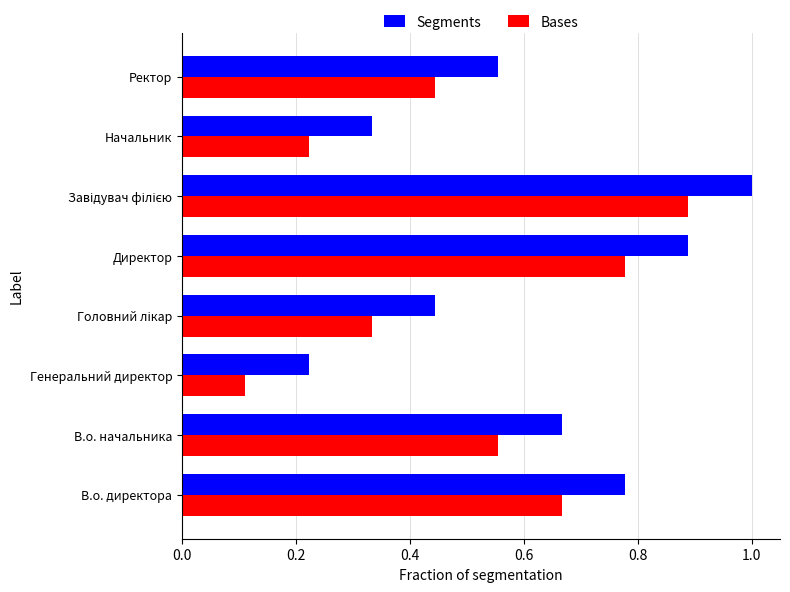

What is the sum of the Bases values at В.о. начальника and Ректор?

1.0